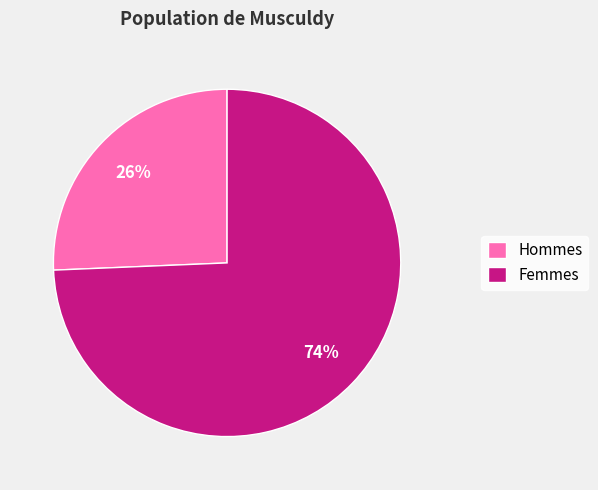

Is the sum of Hommes and Femmes greater than half?

Yes